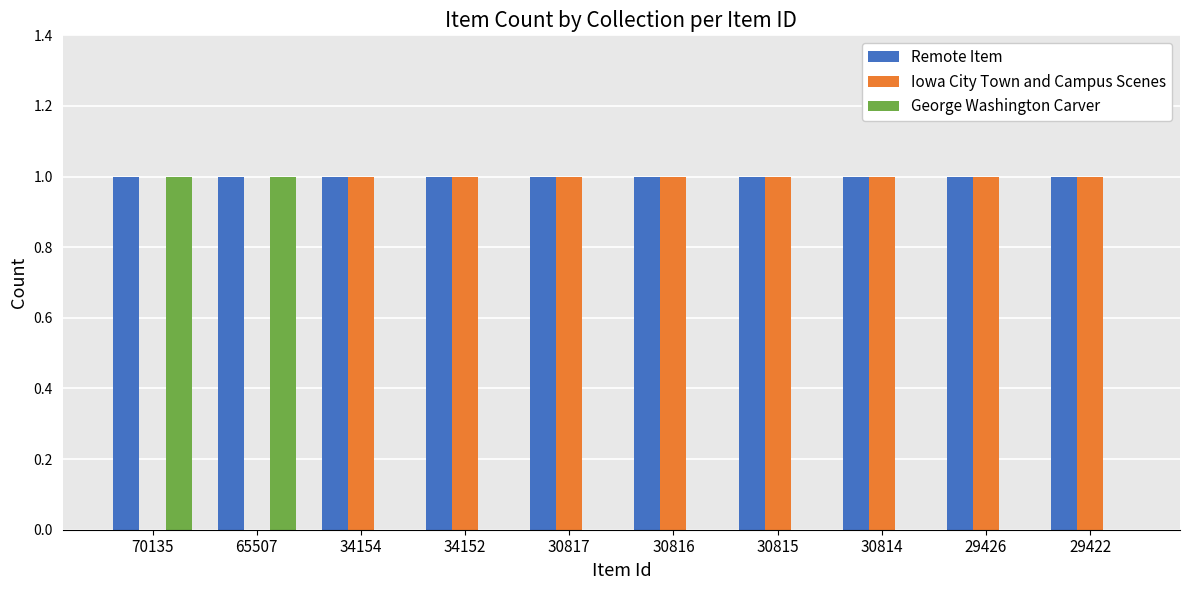

The value of Iowa City Town and Campus Scenes at 30816 is 2. True or false?

False